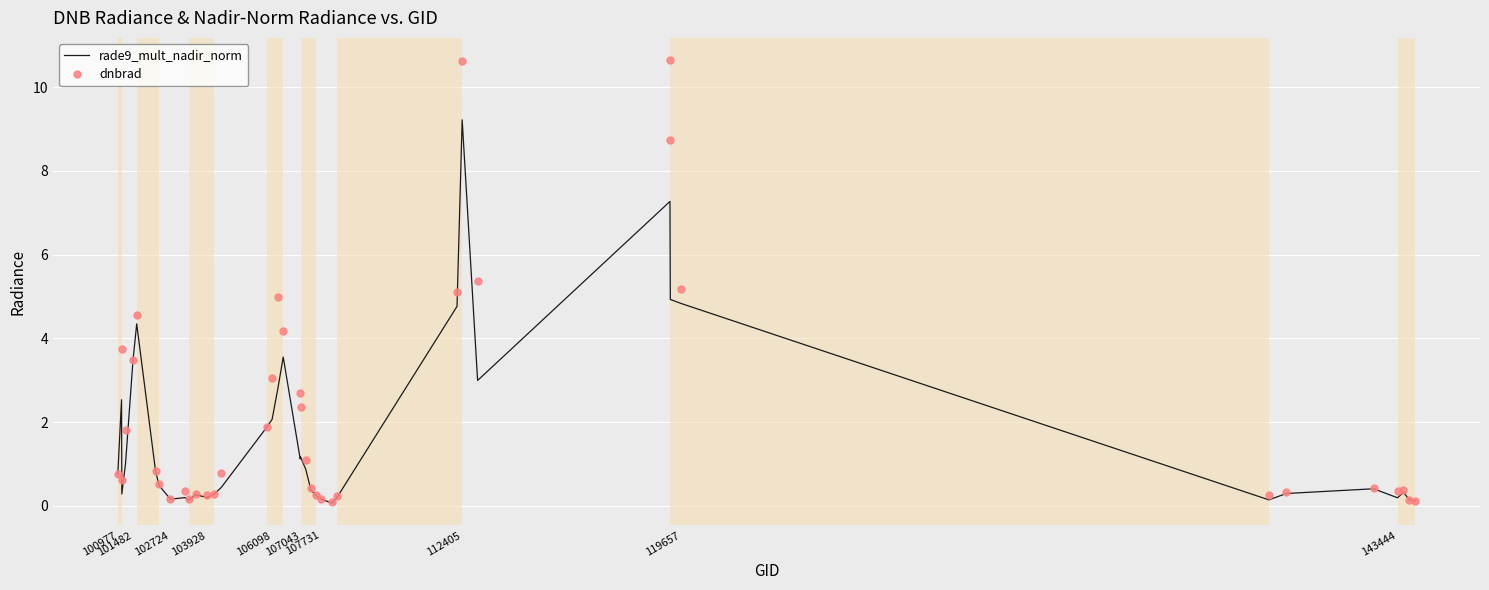

Rank the series by their maximum value, from lowest to highest.

rade9_mult_nadir_norm, dnbrad